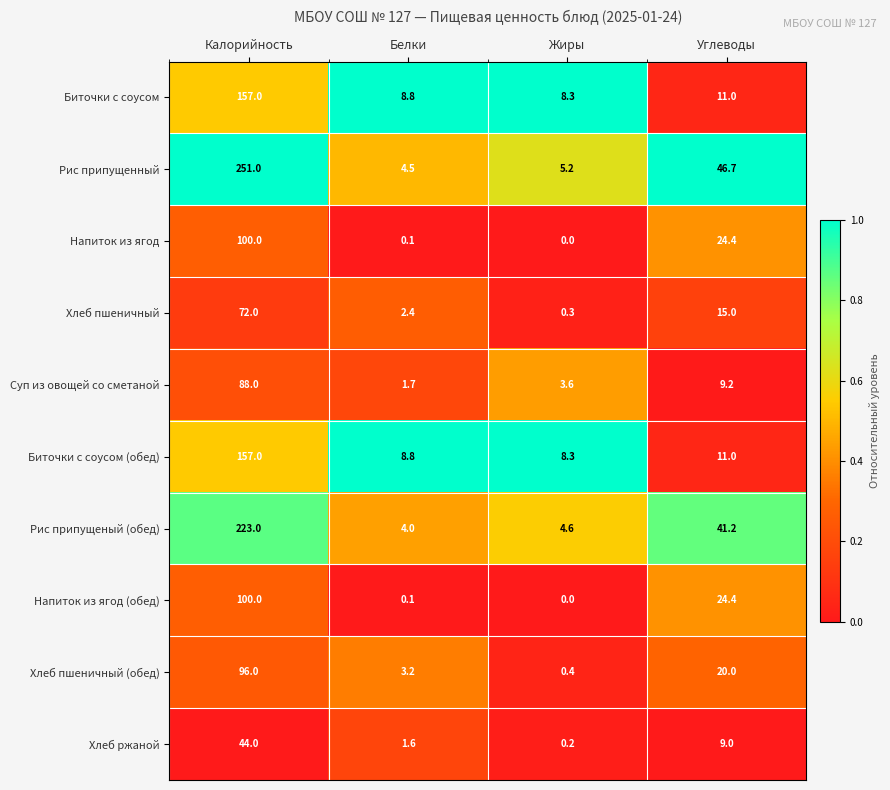

Which series has the widest spread of values?

Рис припущенный